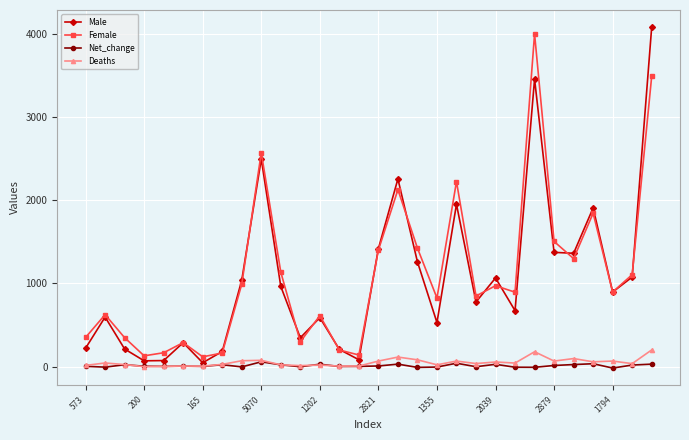

True or false: Female and Deaths intersect in this chart.

False